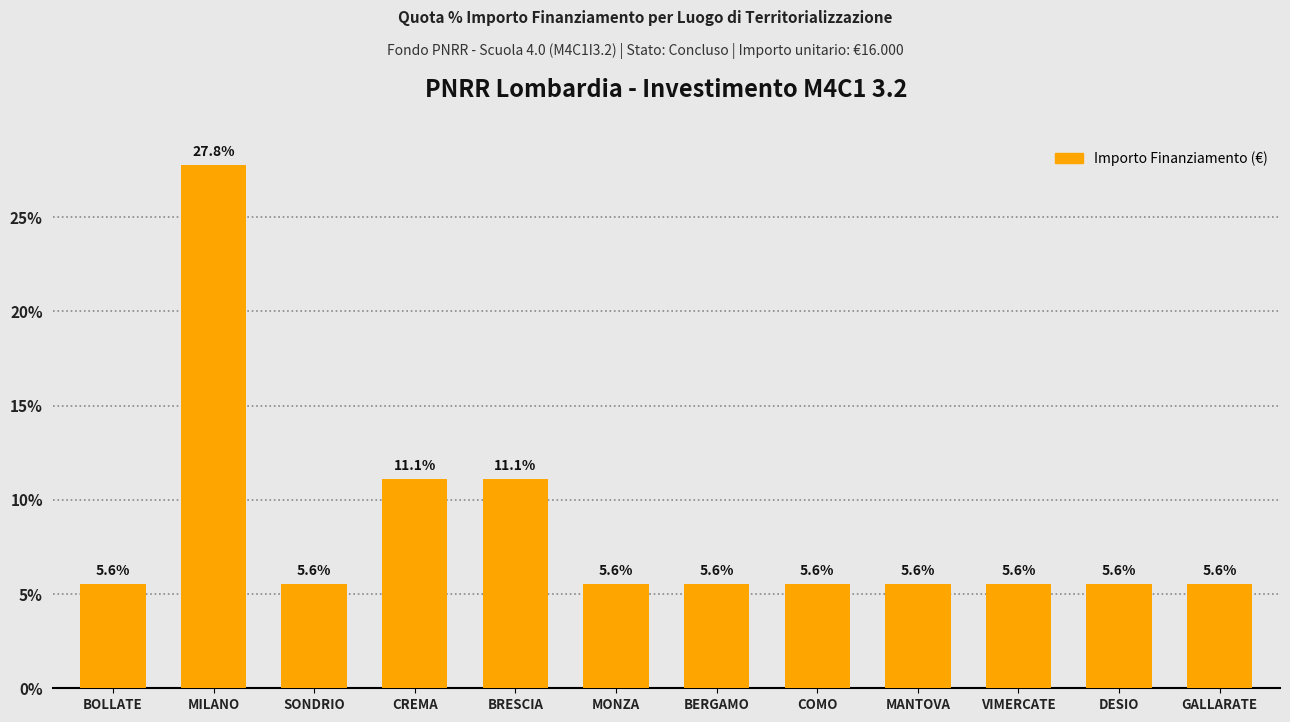

Reading right to left, transcribe all the data shown in this chart.

5.6	5.6	5.6	5.6	5.6	5.6	5.6	11.1	11.1	5.6	27.8	5.6